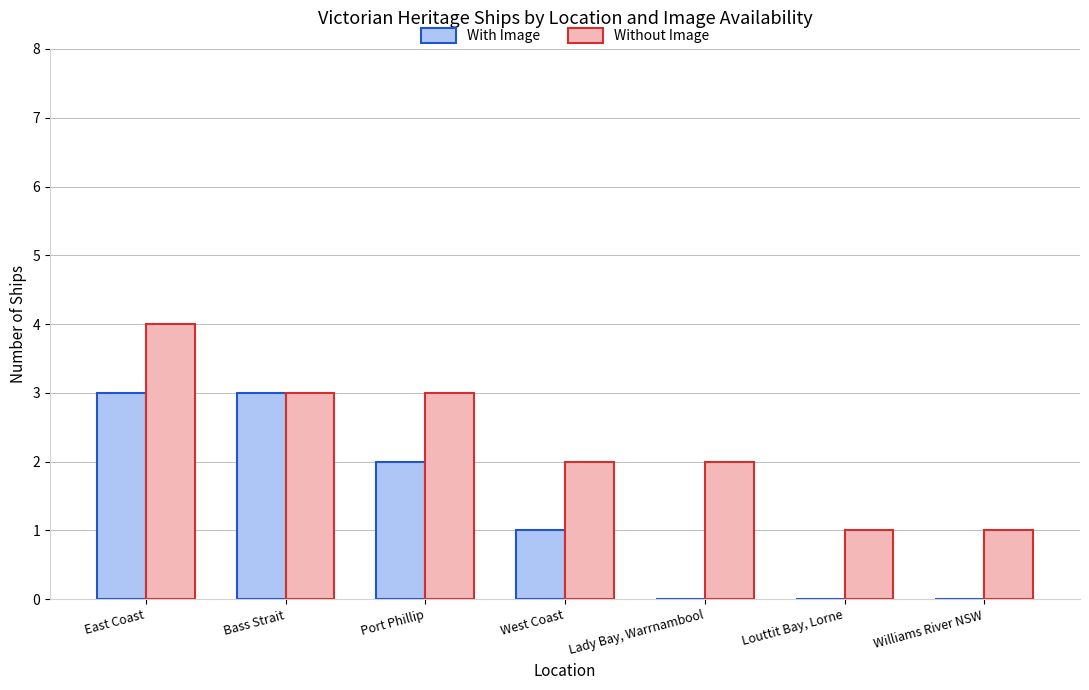

Does the chart contain stacked bars?

No